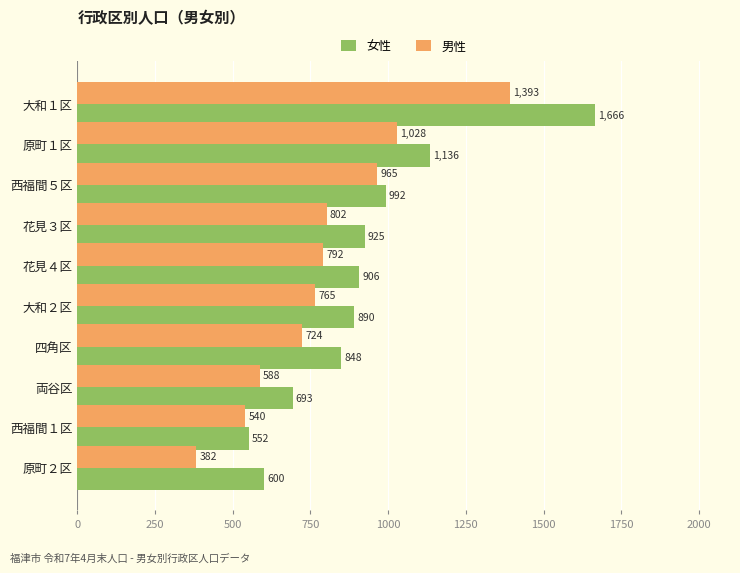

The value of 女性 at 原町２区 is 894. True or false?

False